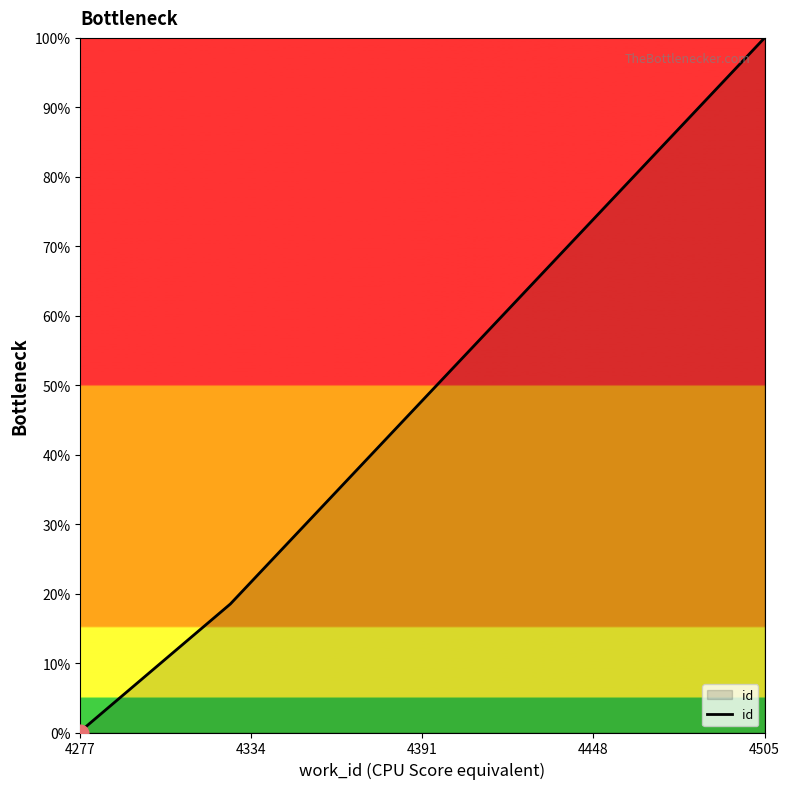

Reading left to right, what are all the values shown in this chart?

0.0	0.2	18.5	100.0